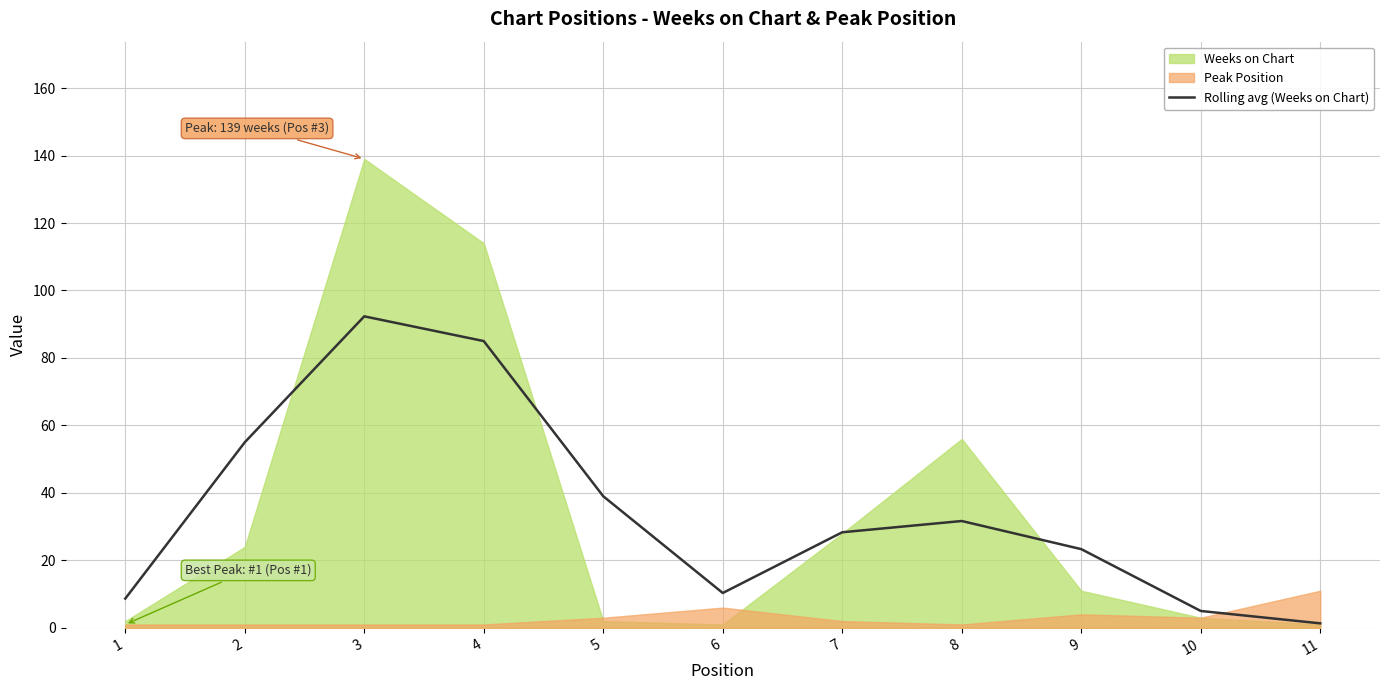

How many interior local valleys (lower than both neighbors) does the data have?

1